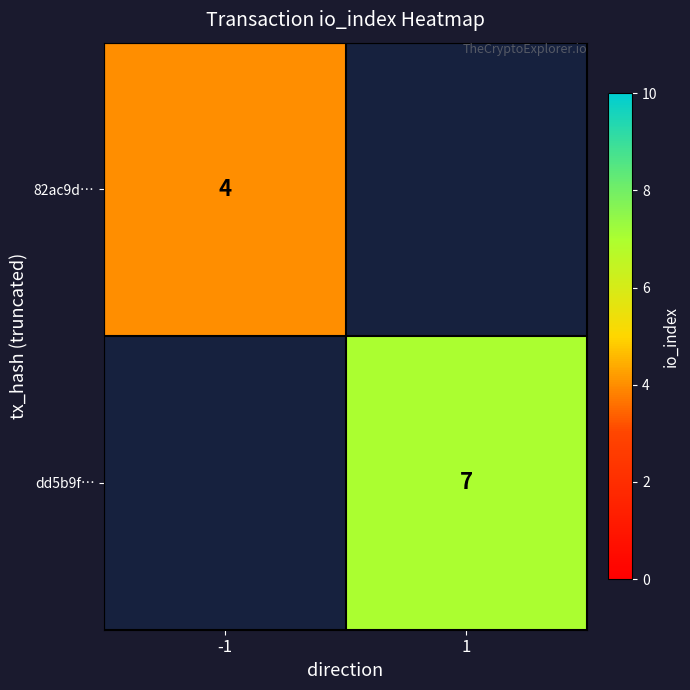

The dd5b9f… series shows 3 at 1. True or false?

False